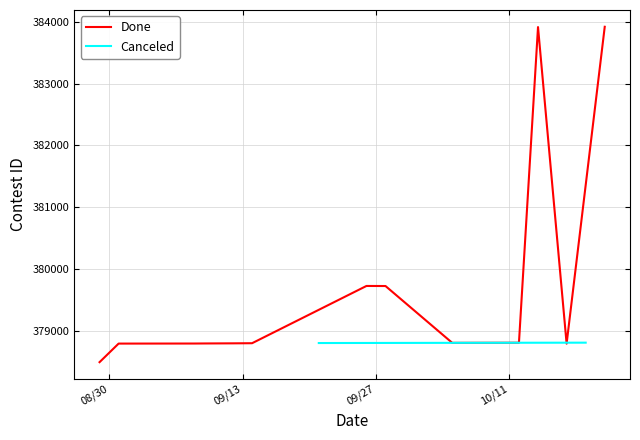

What is the minimum value for Done?

378488